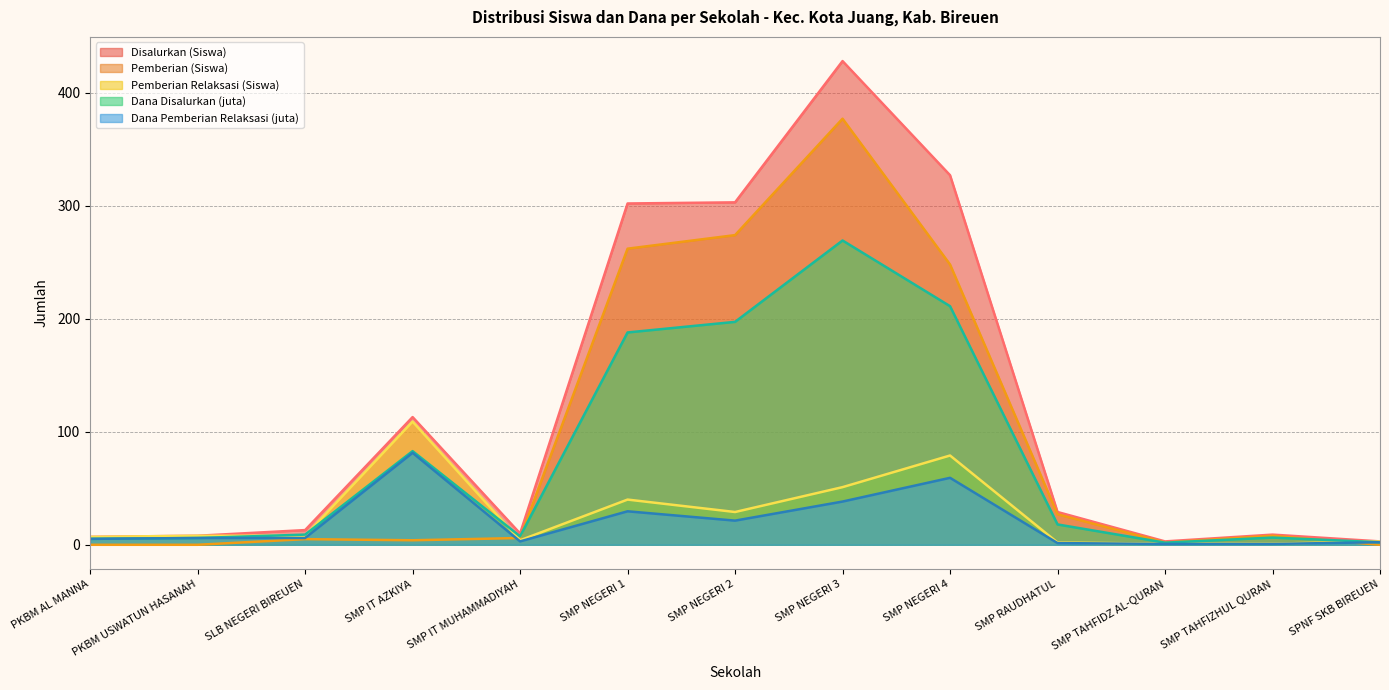

Which series changed the most between SMP NEGERI 3 and SMP RAUDHATUL?

Disalurkan (Siswa)